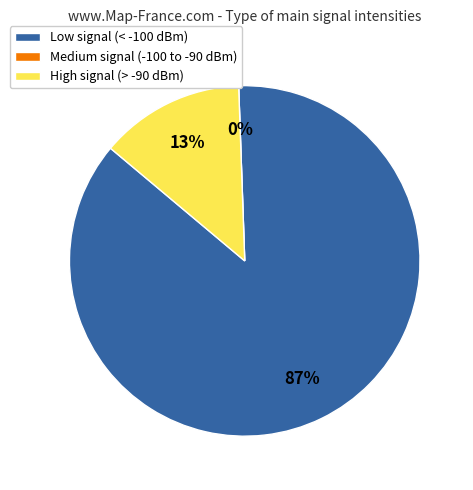

Between 40 and 52, which is larger?

52